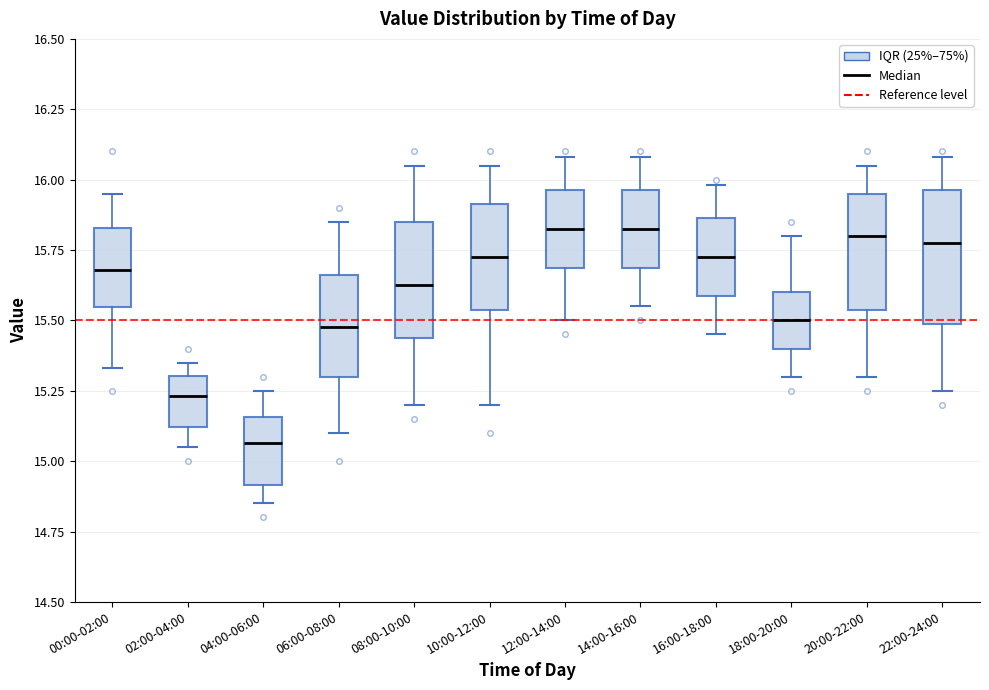

Which box is the tallest, from its lower edge to its upper edge?

22:00-24:00